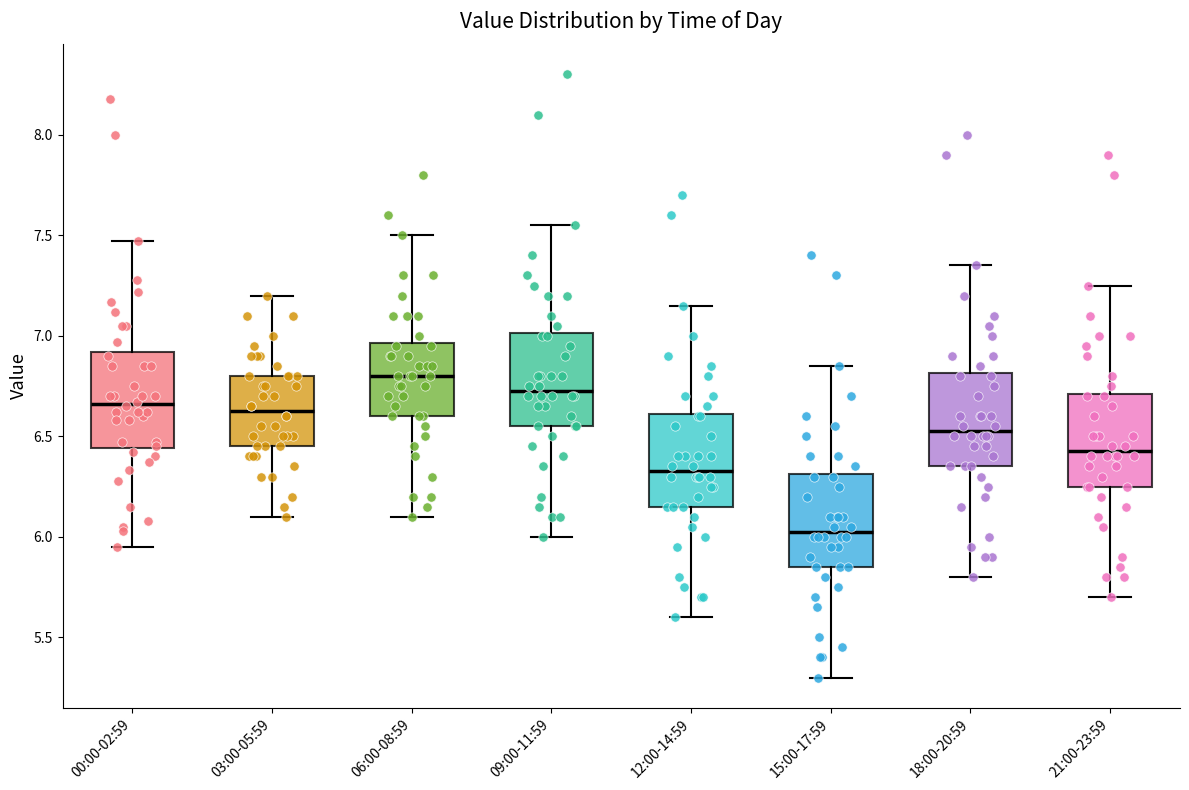

Reading left to right, transcribe this box plot: for each box, give where its median line is, the range the box spans, and where its two whiskers end, as read against the y-axis. The values are not printed on the chart, so give them approximately, as read against the axis.

00:00-02:59: median 6.65, box 6.45 to 6.90, whiskers 5.95 to 7.45
03:00-05:59: median 6.65, box 6.45 to 6.80, whiskers 6.10 to 7.20
06:00-08:59: median 6.80, box 6.60 to 6.95, whiskers 6.10 to 7.50
09:00-11:59: median 6.75, box 6.55 to 7.00, whiskers 6.00 to 7.55
12:00-14:59: median 6.35, box 6.15 to 6.60, whiskers 5.60 to 7.15
15:00-17:59: median 6.05, box 5.85 to 6.30, whiskers 5.30 to 6.85
18:00-20:59: median 6.55, box 6.35 to 6.80, whiskers 5.80 to 7.35
21:00-23:59: median 6.45, box 6.25 to 6.70, whiskers 5.70 to 7.25